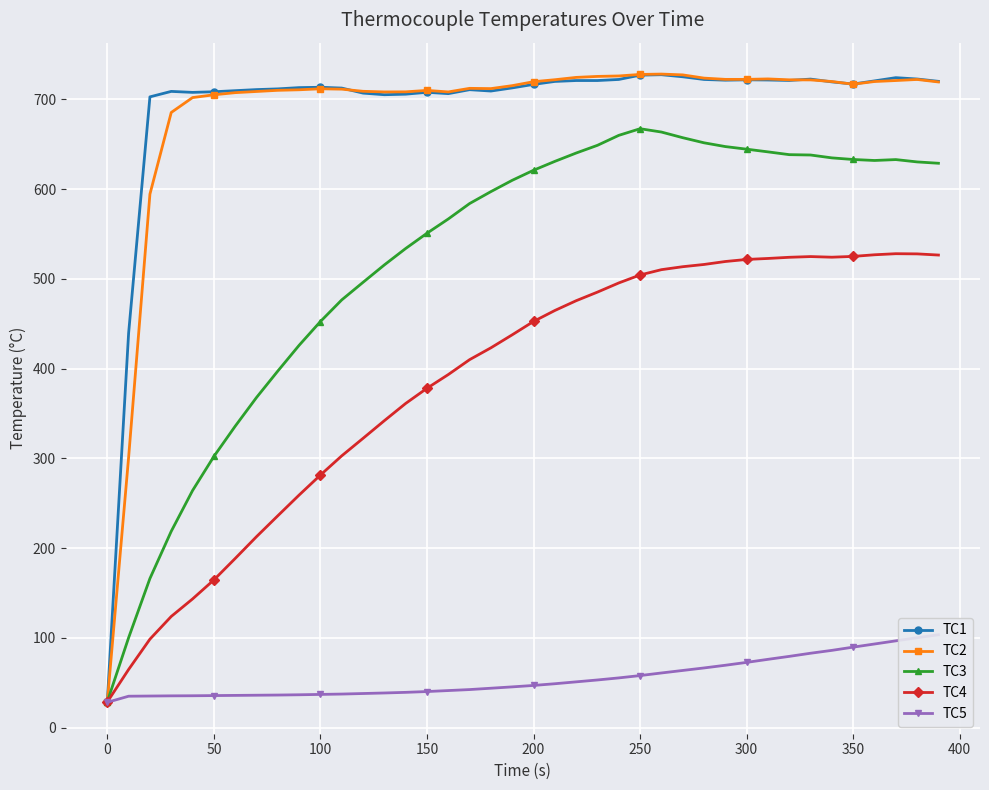

The value of TC4 at 200 is 155.0. True or false?

False